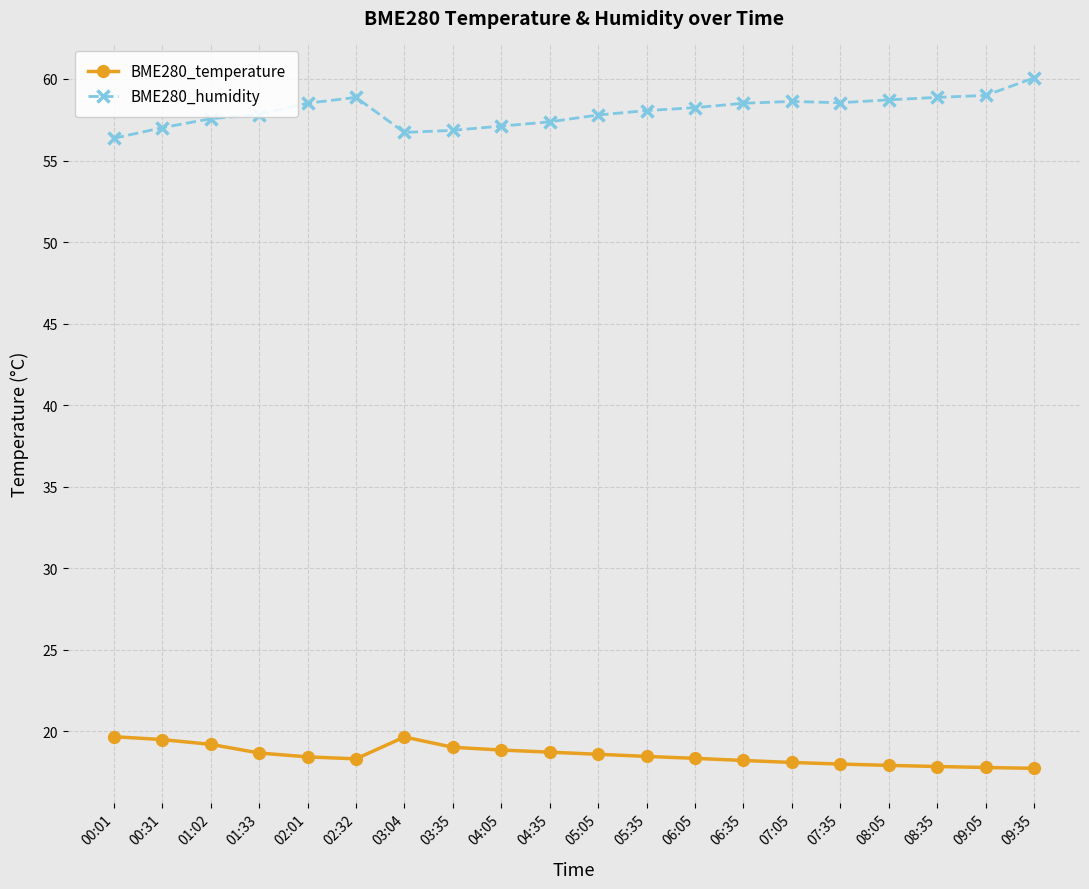

Is it true that BME280_humidity equals 29.0 at 02:32?

False